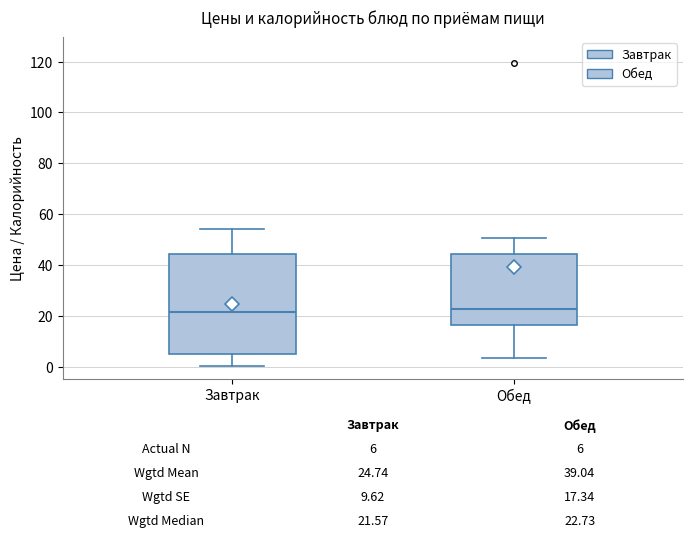

Comparing the boxes themselves (not the whiskers), which one is the tallest?

Завтрак